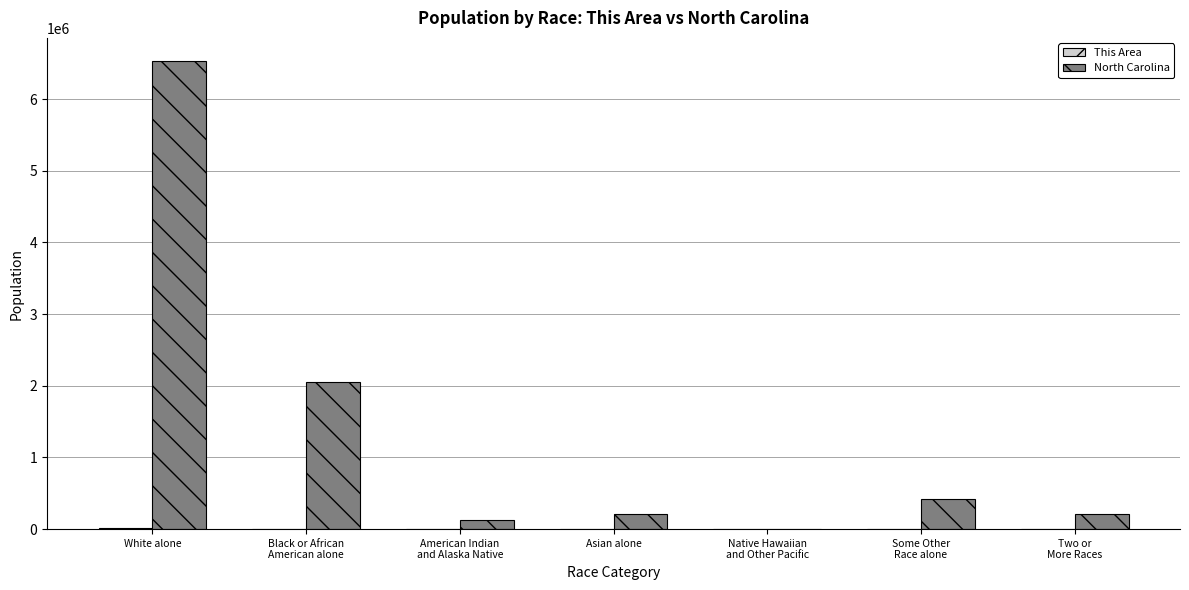

What is the sum of all North Carolina values?

9535483